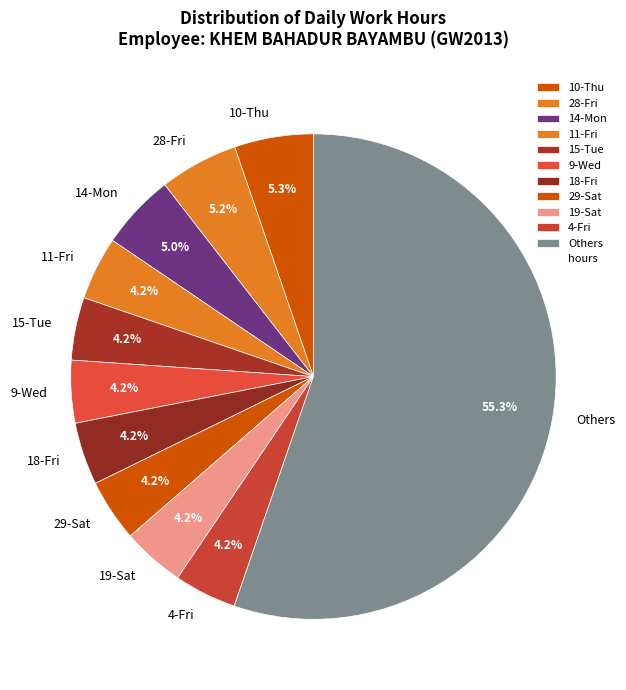

Approximately how many times larger is the value at 18-Fri compared to 14-Mon?

0.8